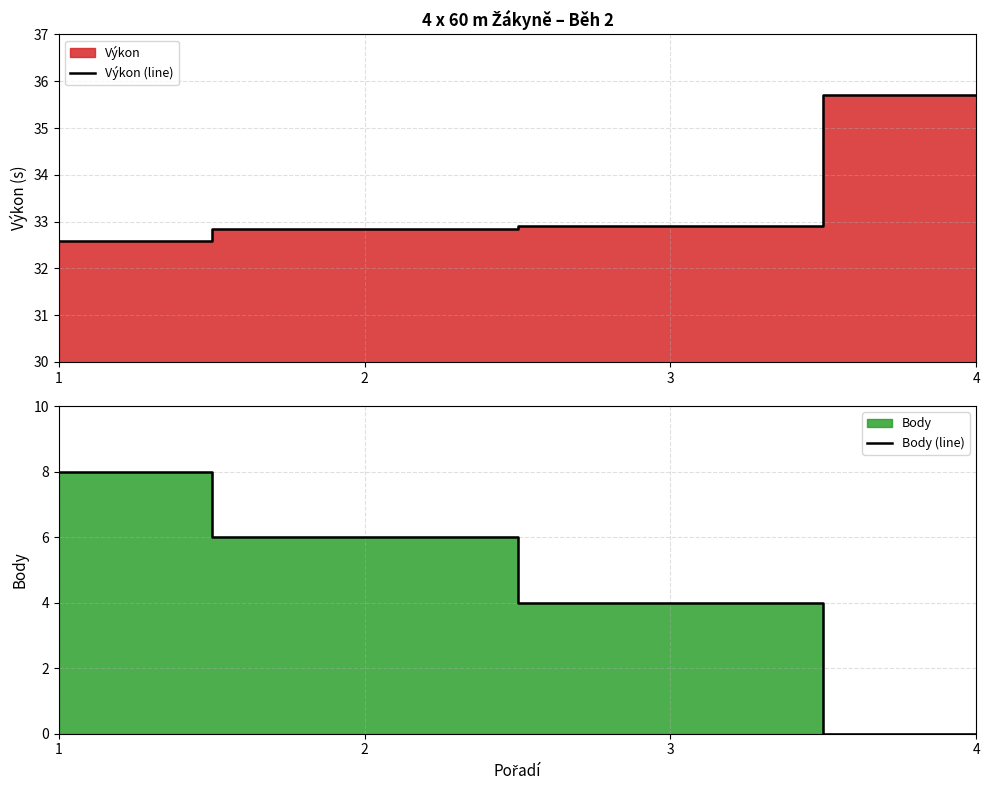

What value does the Body (line) series have at 2?

6